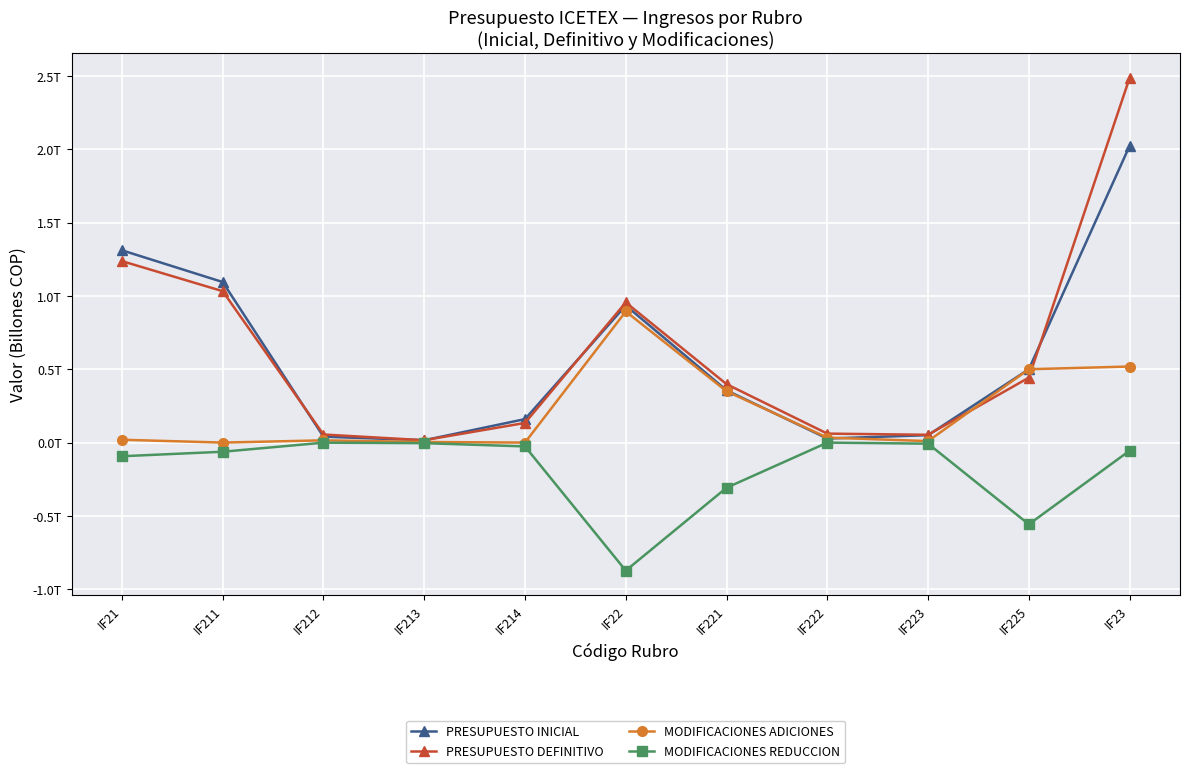

How many interior local peaks does the MODIFICACIONES REDUCCION series have?

2